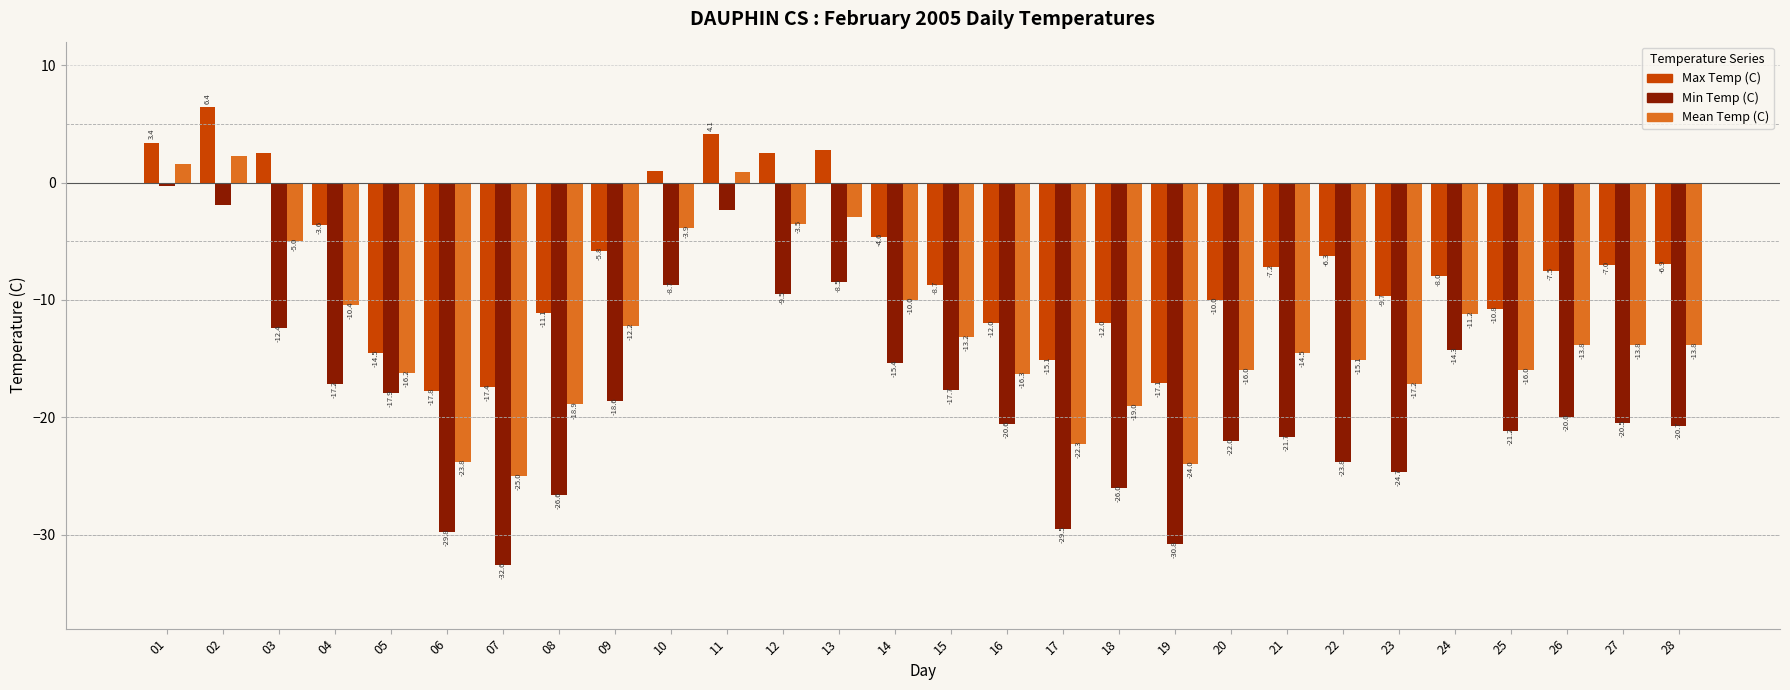

How many distinct data groups are displayed?

3